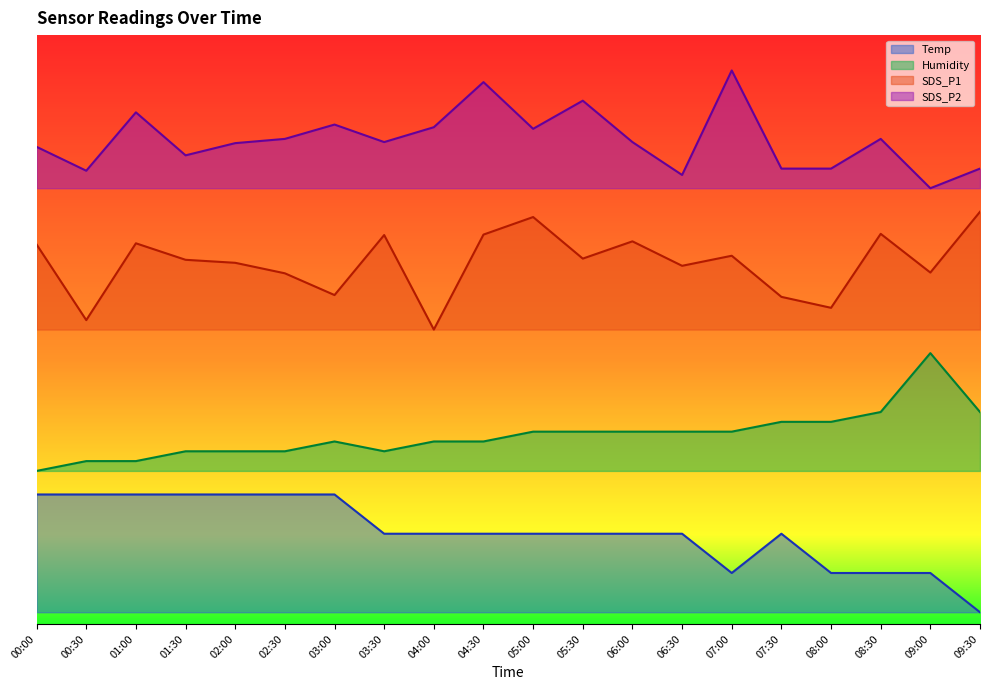

How many data points does each series have?

20